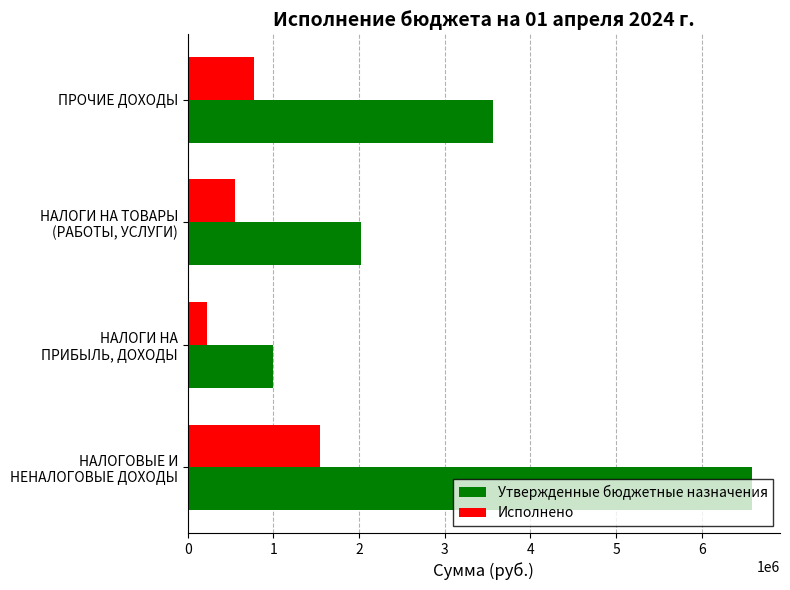

At which label is Утвержденные бюджетные назначения closest to 3791800?

ПРОЧИЕ ДОХОДЫ